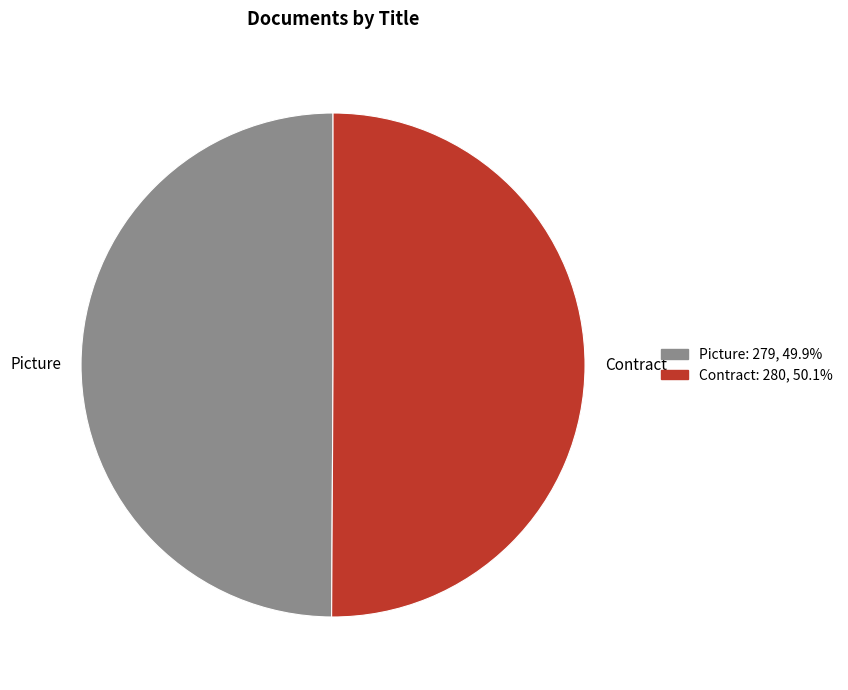

Is the sum of Picture and Contract greater than half?

Yes